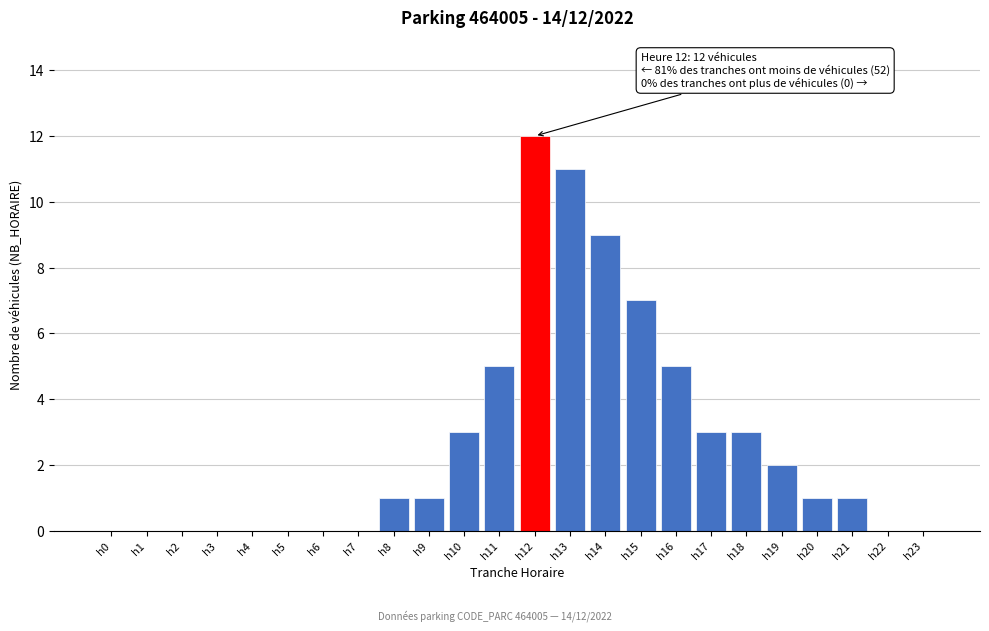

Reading left to right, what are all the values shown in this chart?

h0=0	h1=0	h2=0	h3=0	h4=0	h5=0	h6=0	h7=0	h8=1	h9=1	h10=3	h11=5	h12=12	h13=11	h14=9	h15=7	h16=5	h17=3	h18=3	h19=2	h20=1	h21=1	h22=0	h23=0